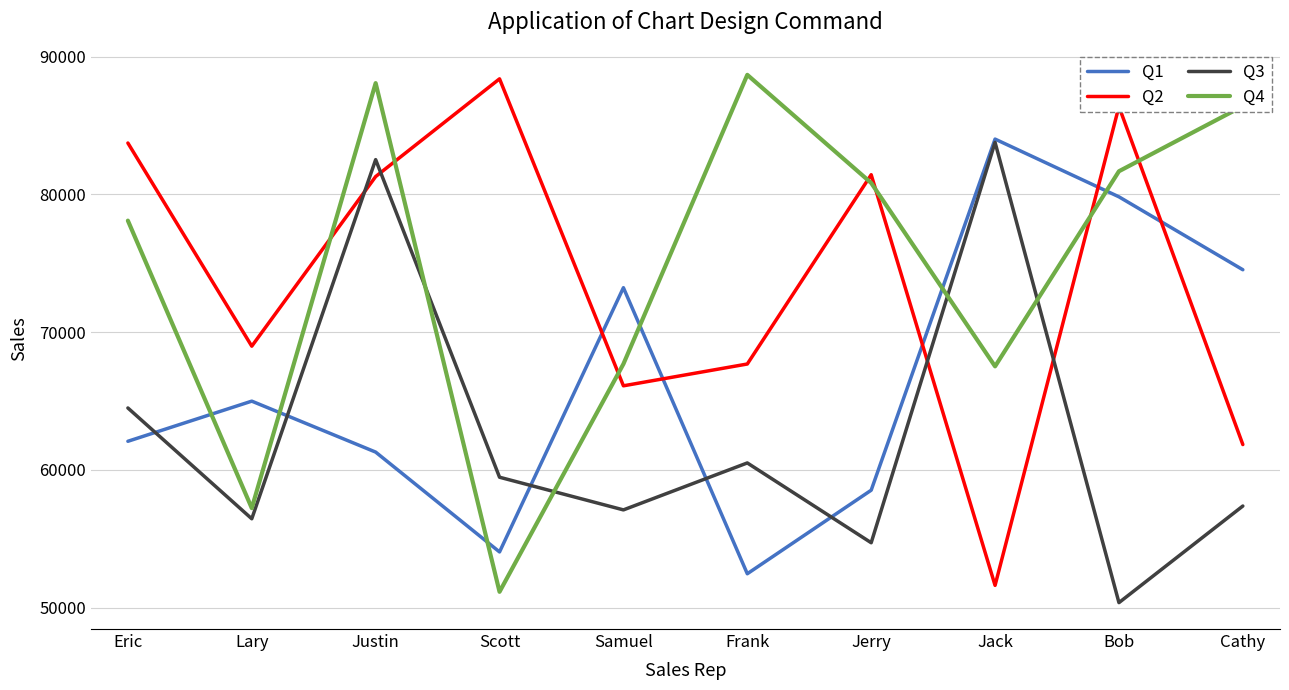

Rank the series at Eric from highest to lowest value.

Q2, Q4, Q3, Q1